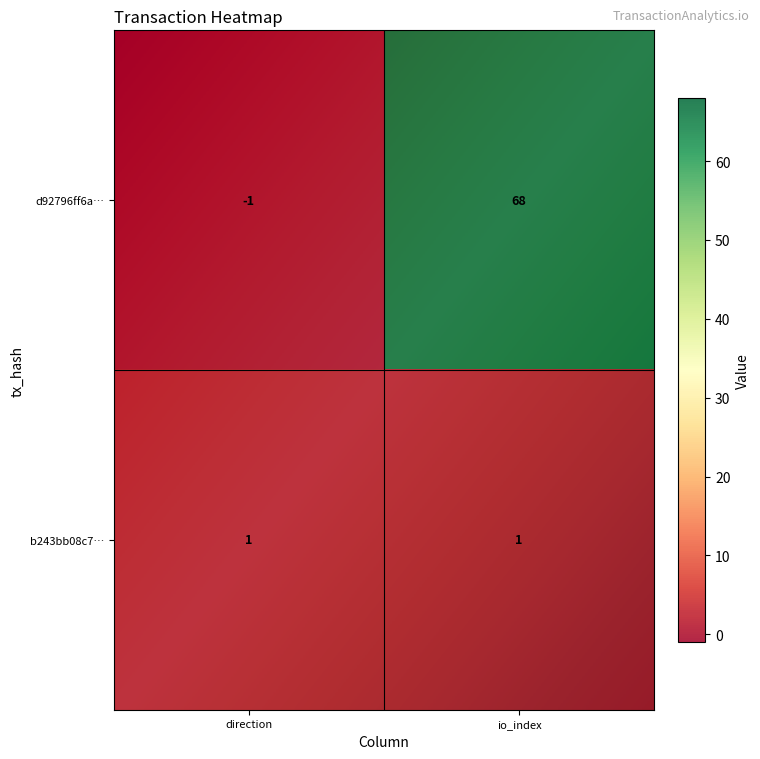

Reading left to right, transcribe all the data shown in this chart.

d92796ff6a63fa2a6b18ffae2ec091f25fced96: -1	68
b243bb08c7fd81ea11a01bb5a894d8a5dd284e7: 1	1